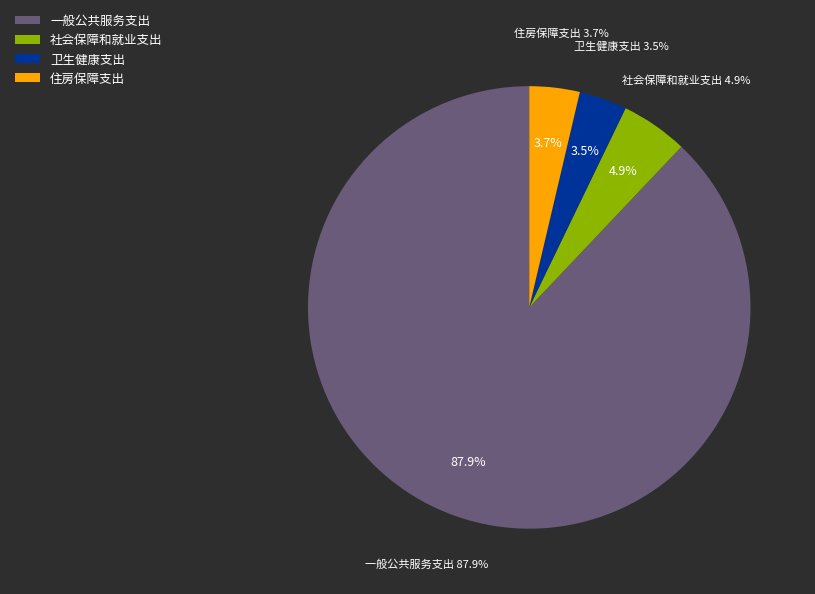

Which slice is the smallest?

卫生健康支出